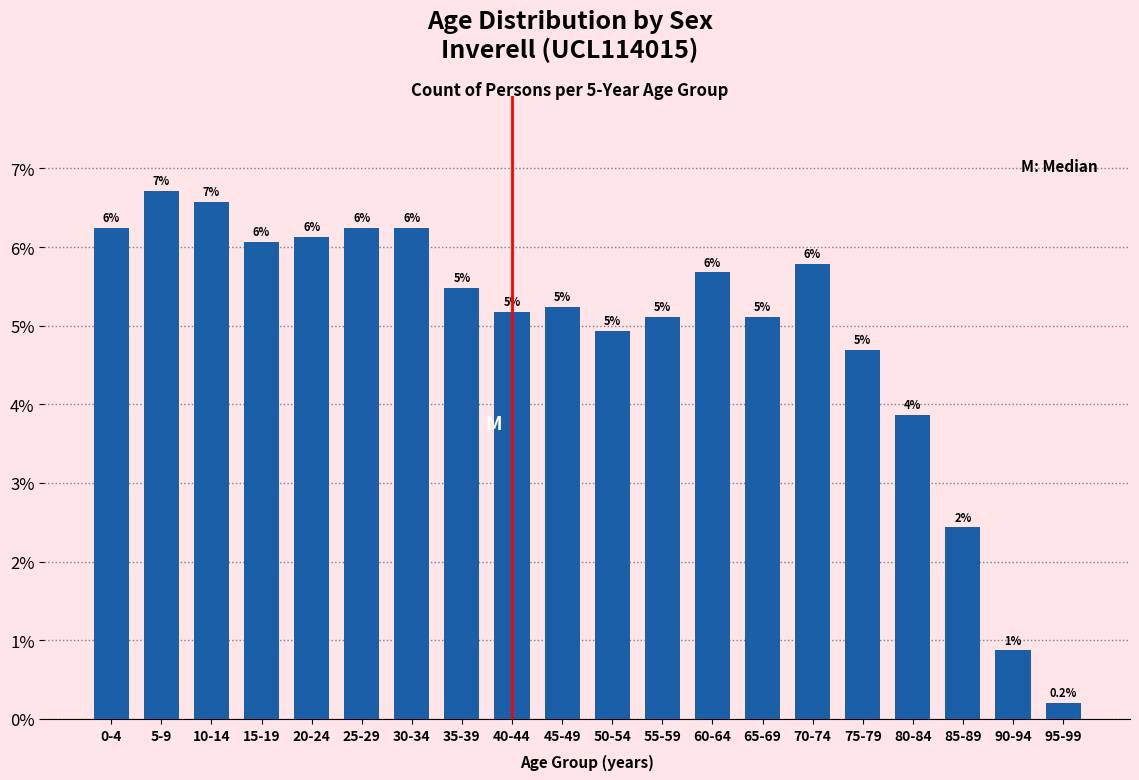

Does the chart contain any negative values?

No